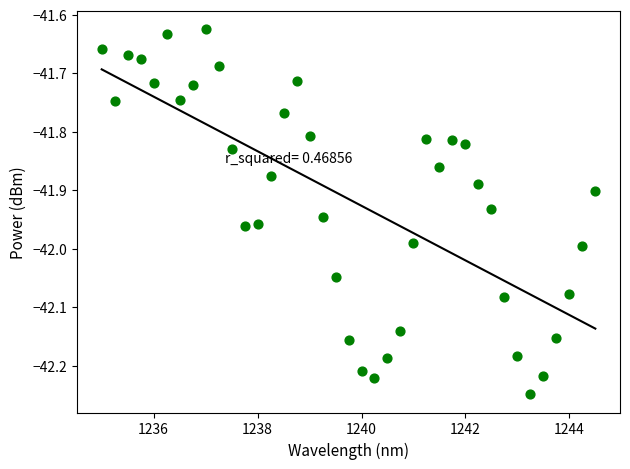

What is the range of X values (max minus min)?

9.5